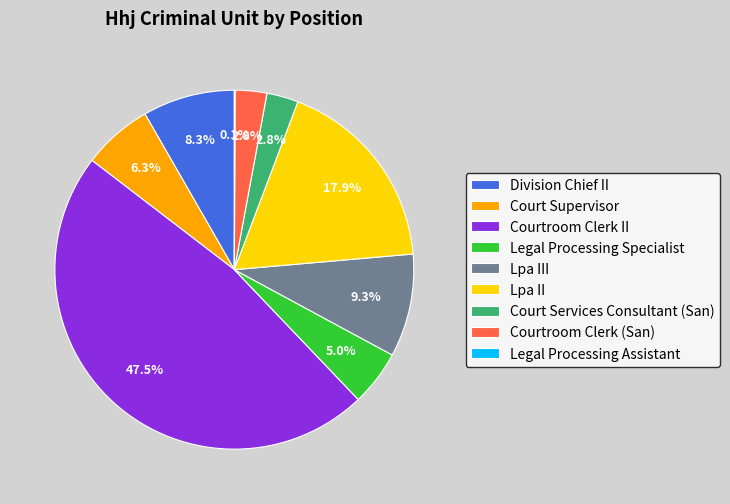

What is the largest slice in the pie chart?

Courtroom Clerk II